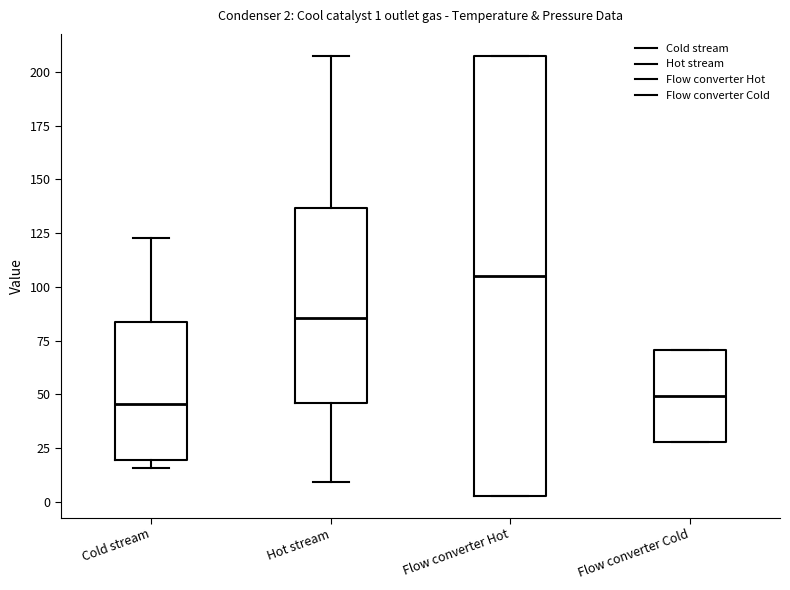

Which box is the tallest, from its lower edge to its upper edge?

Flow converter Hot